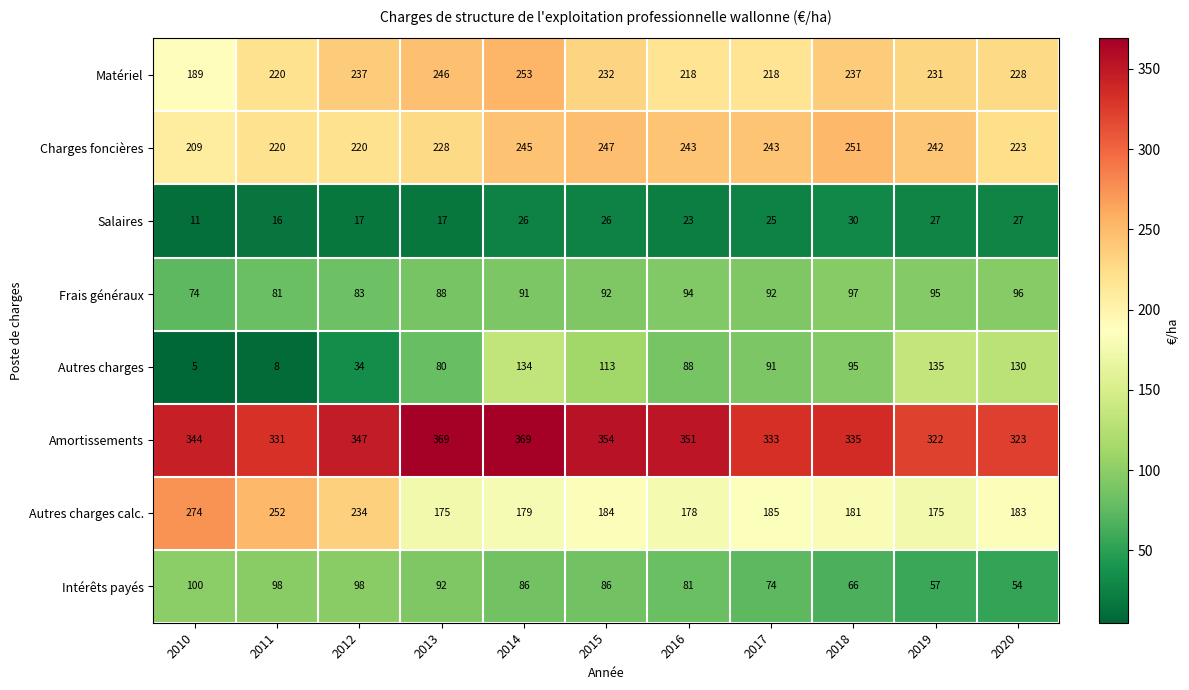

Which series has the largest range (max minus min)?

Autres charges